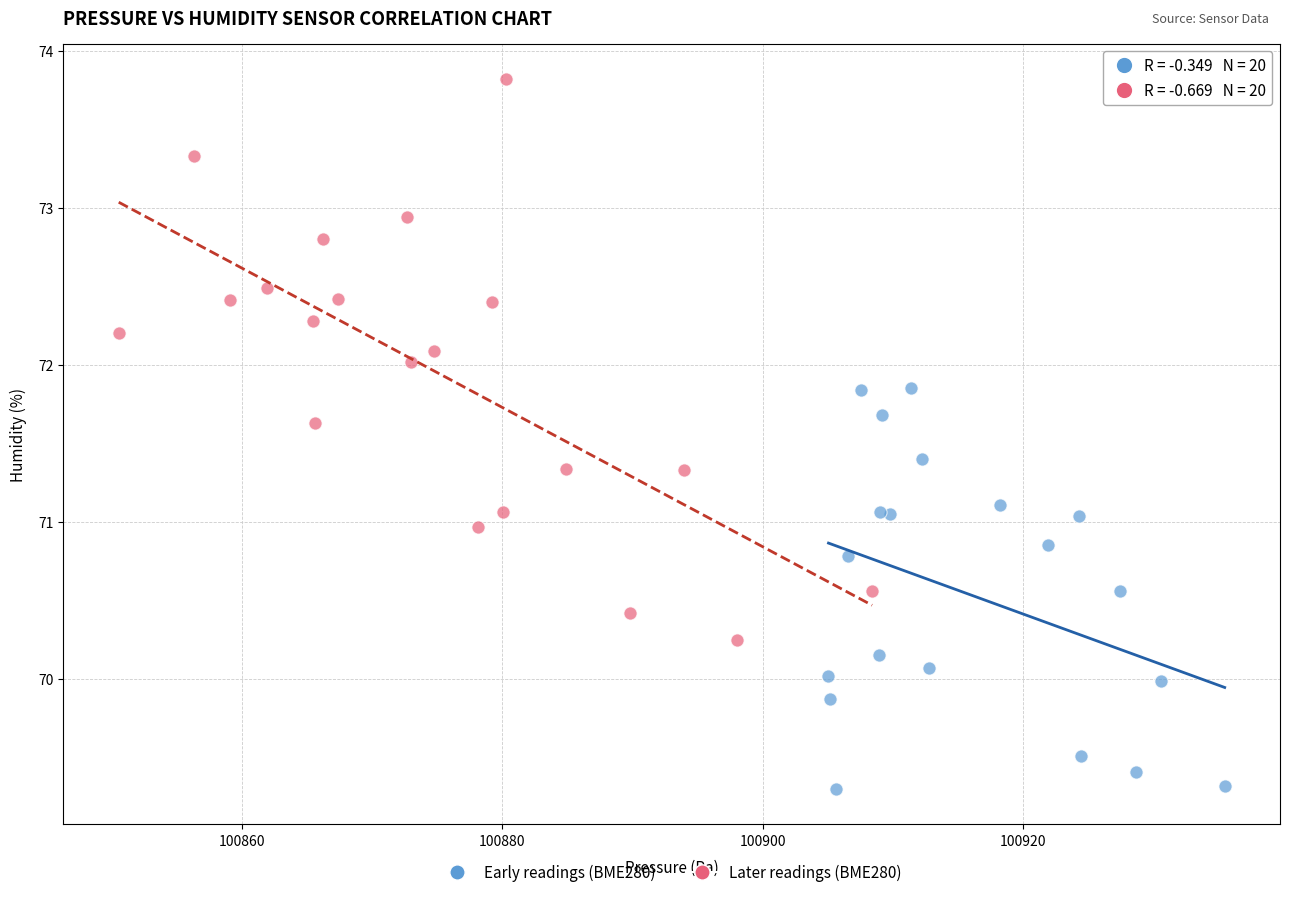

What are all the series names shown in the legend?

Early readings (BME280), Later readings (BME280)